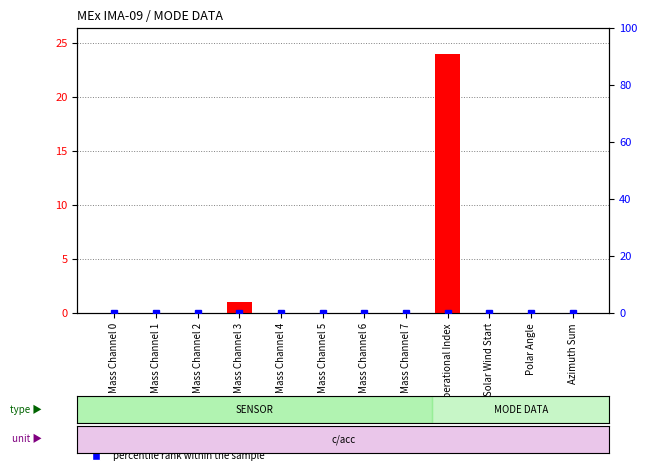

Which series changed the most between Mass Channel 6 and Polar Angle?

transformed count